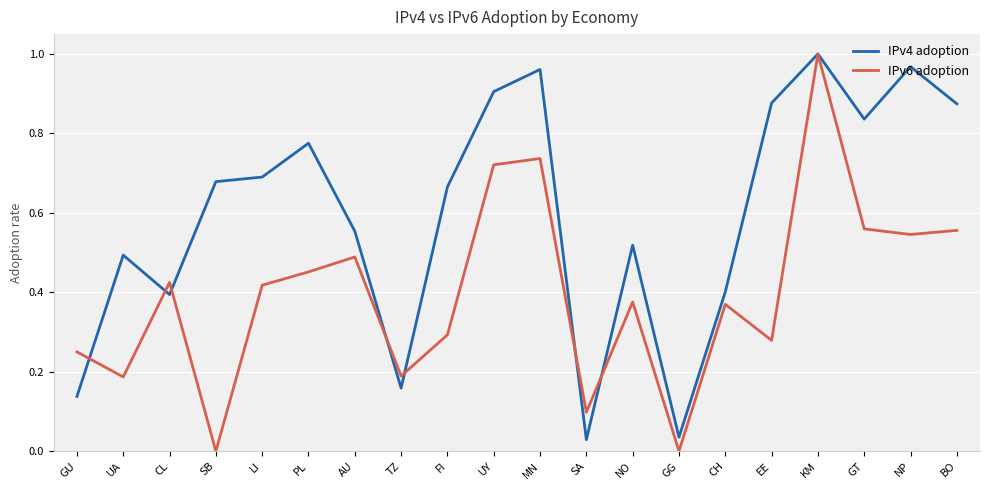

Which category has the highest value across all series?

KM